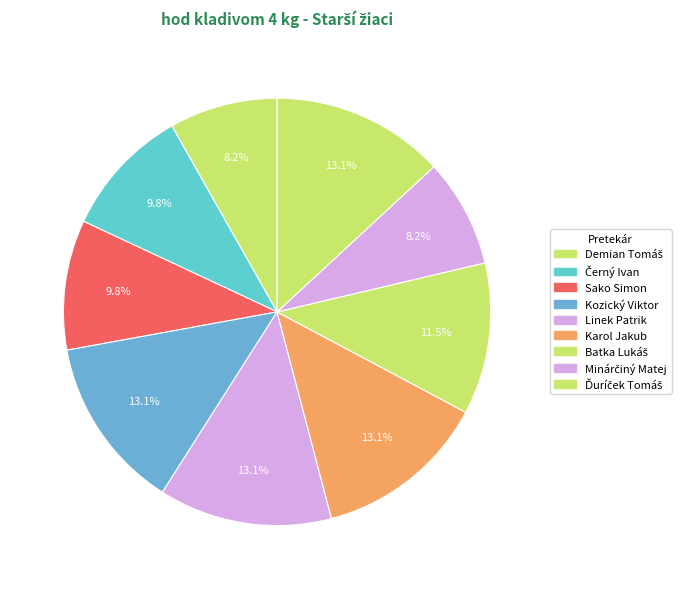

Count the number of slices in the pie.

9